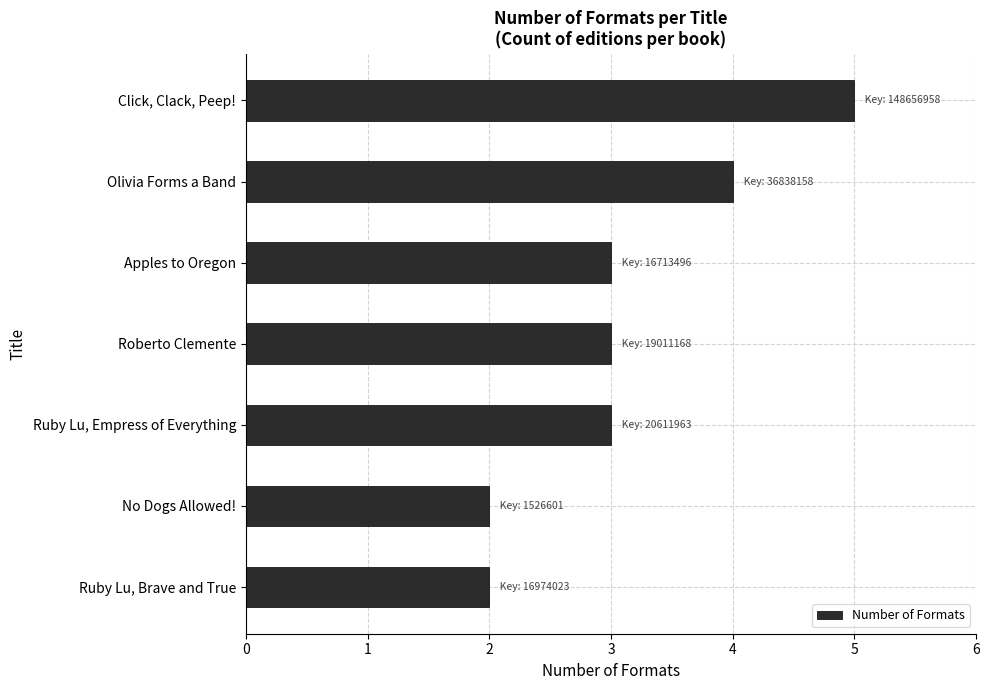

What is the difference between the second highest and second lowest values?

2